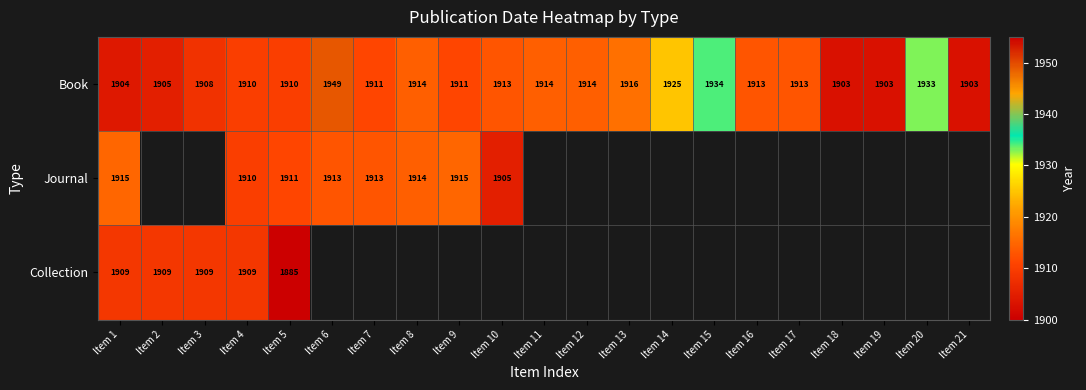

What is the maximum value shown in the chart?

1949.0